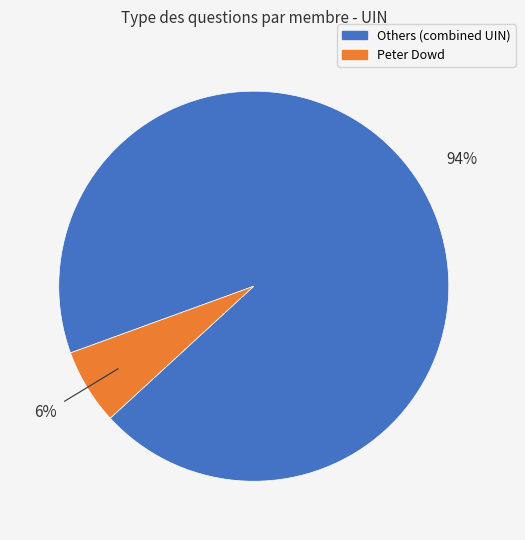

Is Peter Dowd the majority of the pie?

No